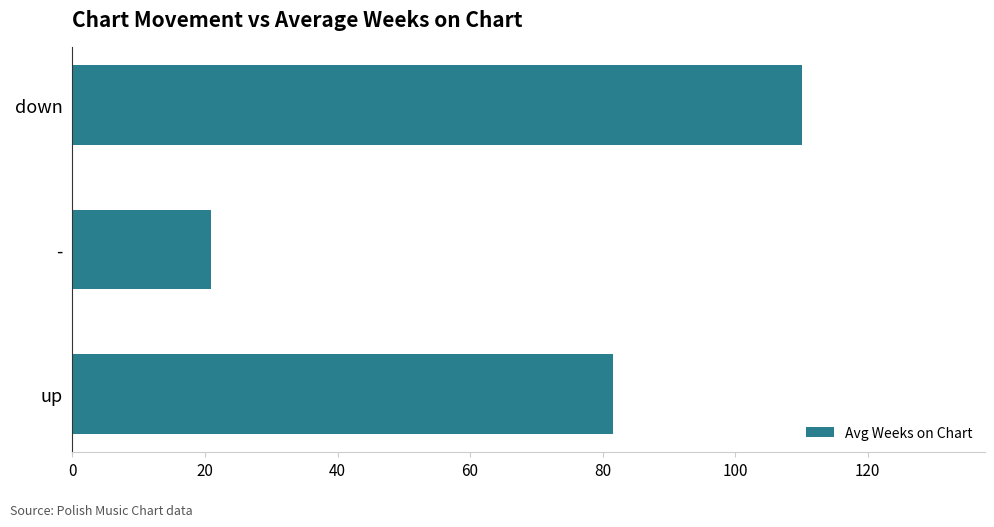

Which category has the highest value across all series?

down